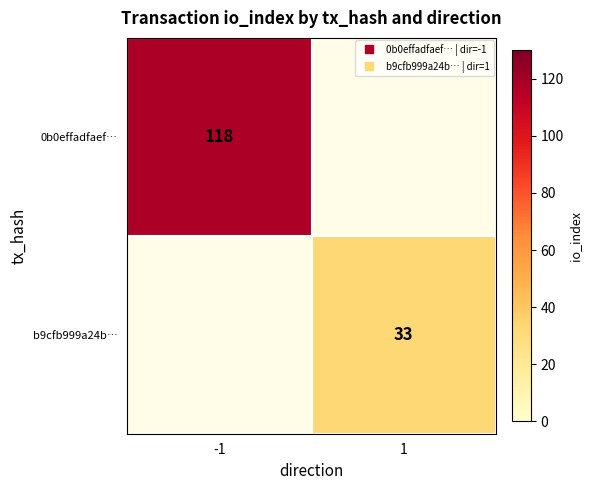

At how many categories does at least one series exceed 62?

1